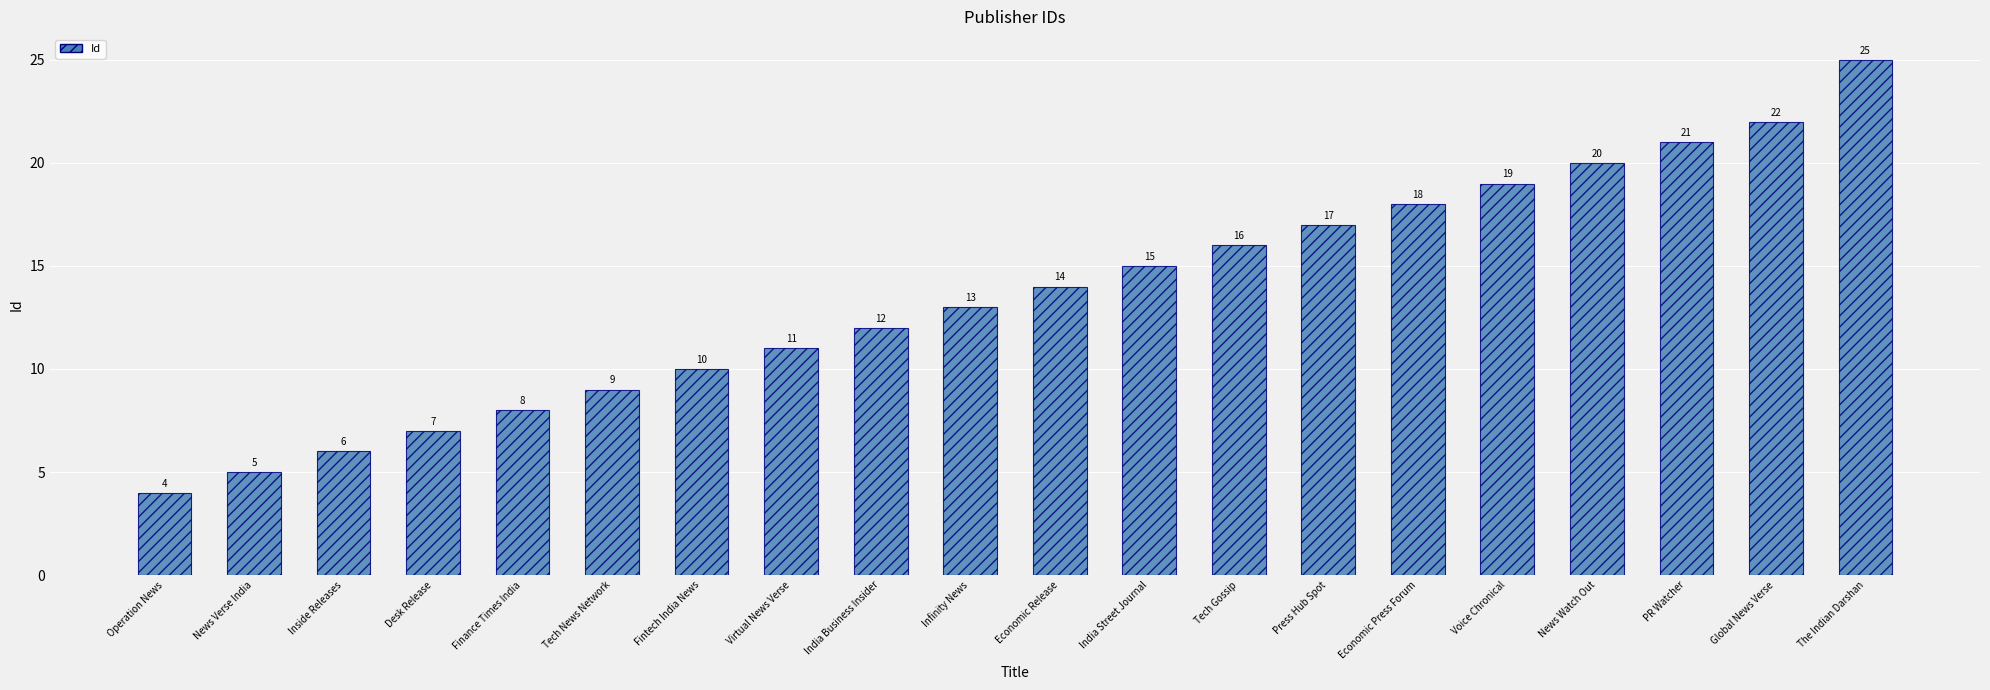

What is the label of the 10th bar from the left?

Infinity News